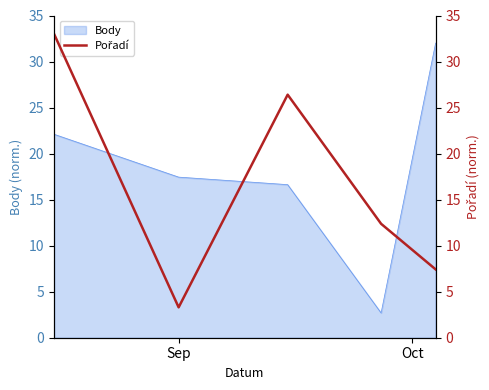

What is the highest value of the Body series?

32.0